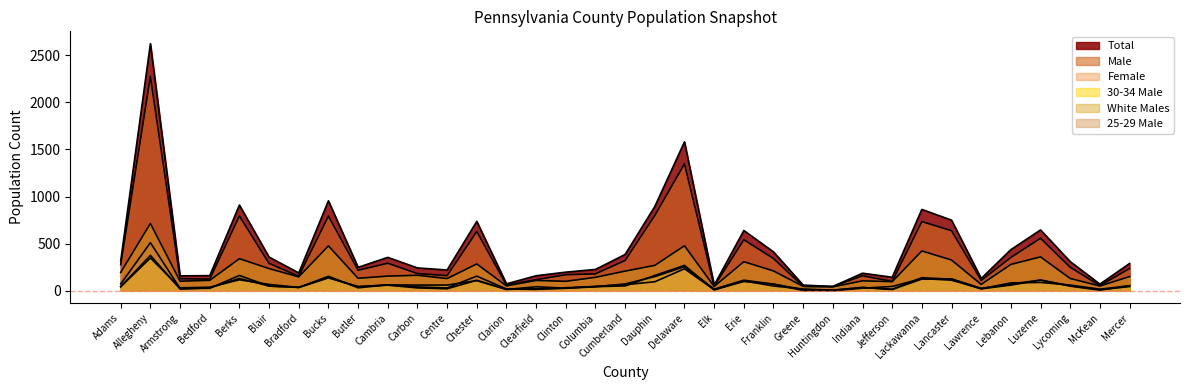

Which label corresponds to the largest value in the chart?

Allegheny